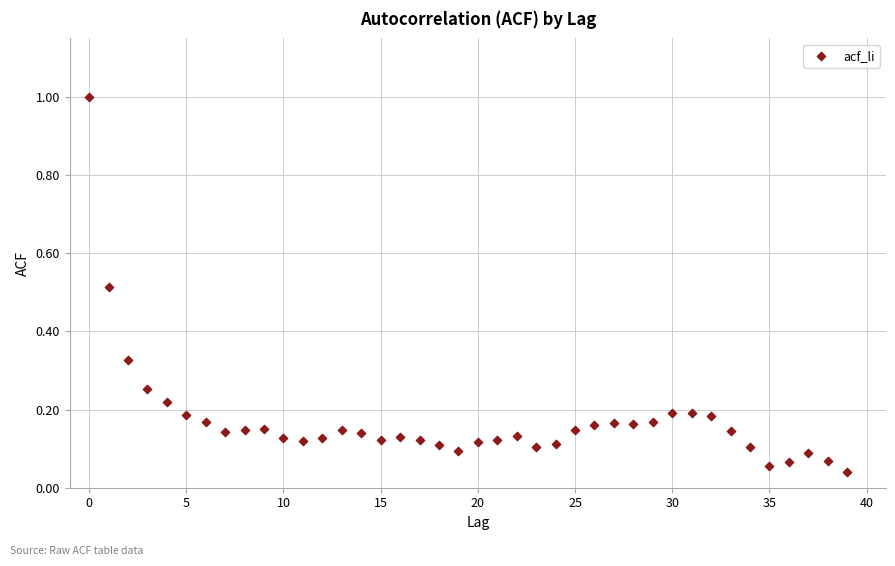

What is the range of Y values (max minus min)?

1.0